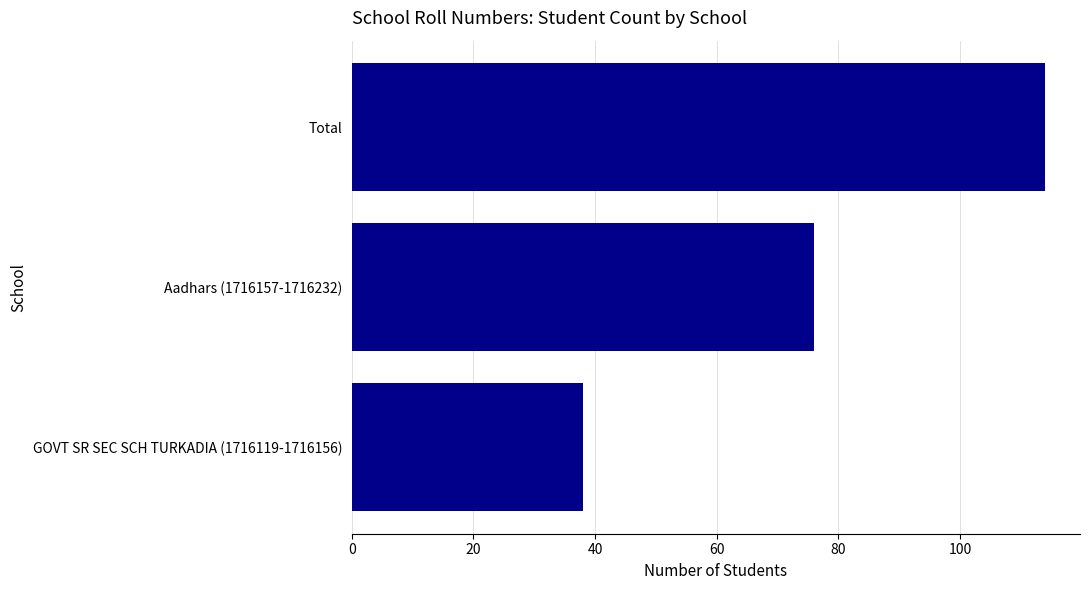

Which has a higher value, GOVT SR SEC SCH TURKADIA (1716119-1716156) or Total?

Total